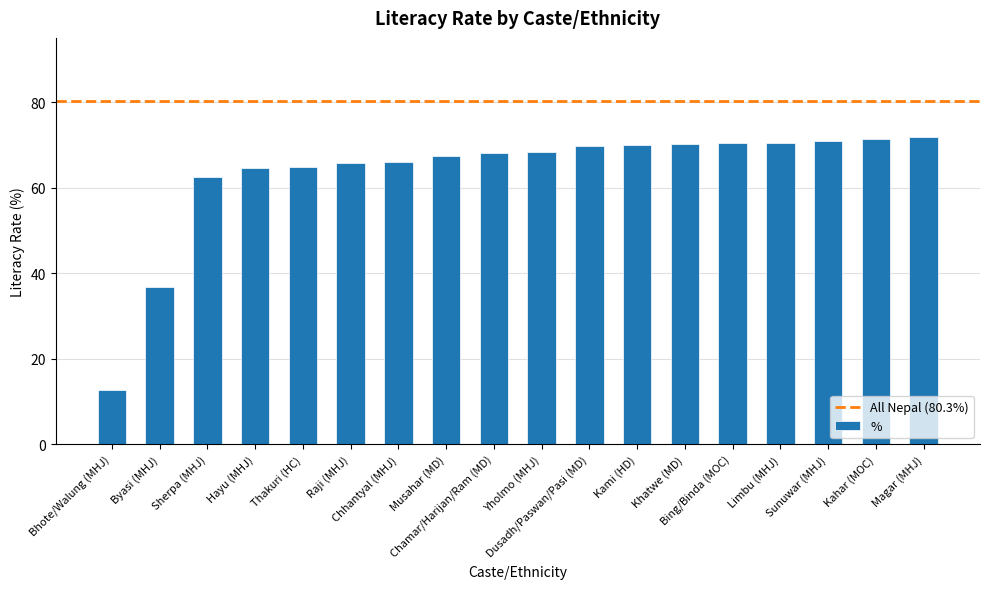

What position from the left is Limbu (MHJ)?

15